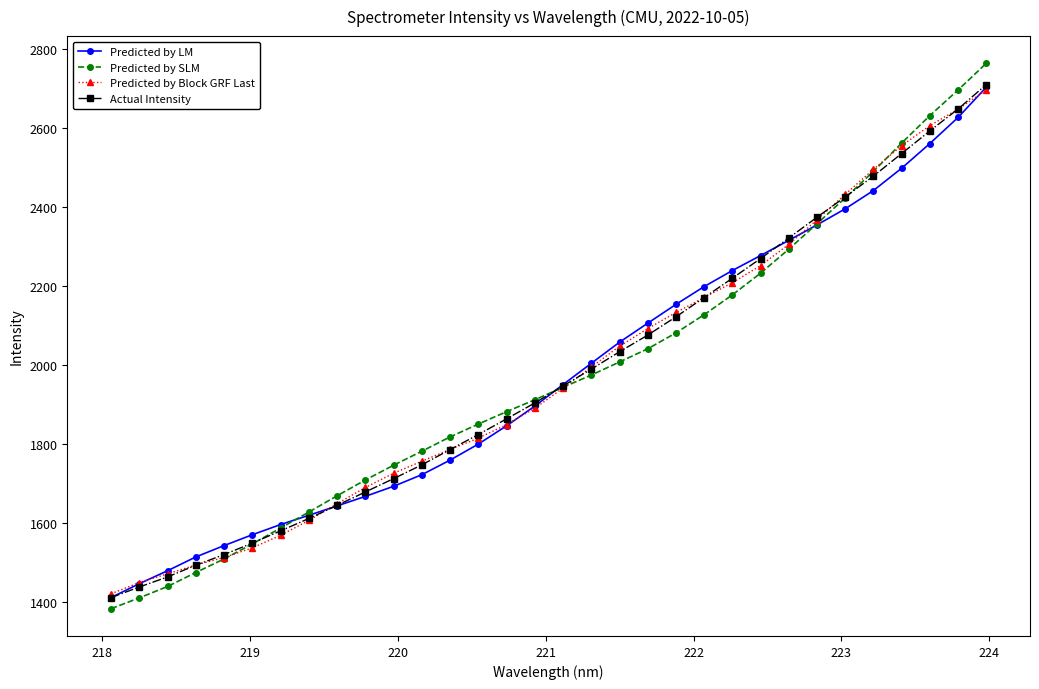

What is the maximum value shown in the chart?

2763.0